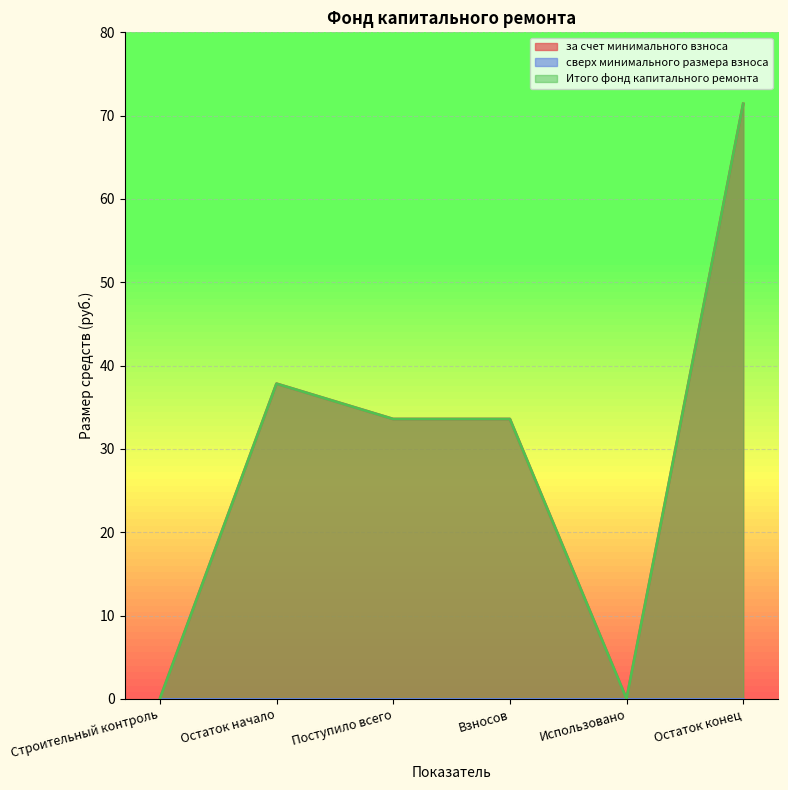

Is the value of за счет минимального взноса at Остаток начало greater than the value of Итого фонд капитального ремонта at Остаток конец?

No